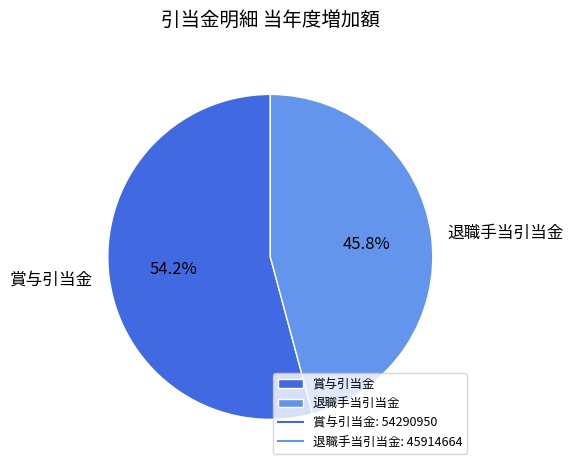

Is 賞与引当金 the majority of the pie?

Yes